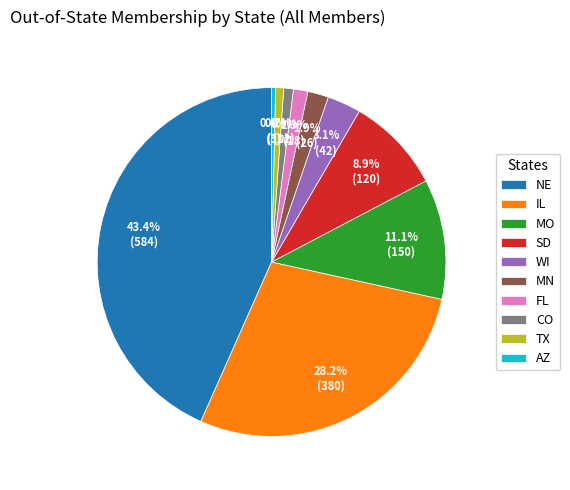

Combined, what portion of the pie is CO and TX?

1.6%